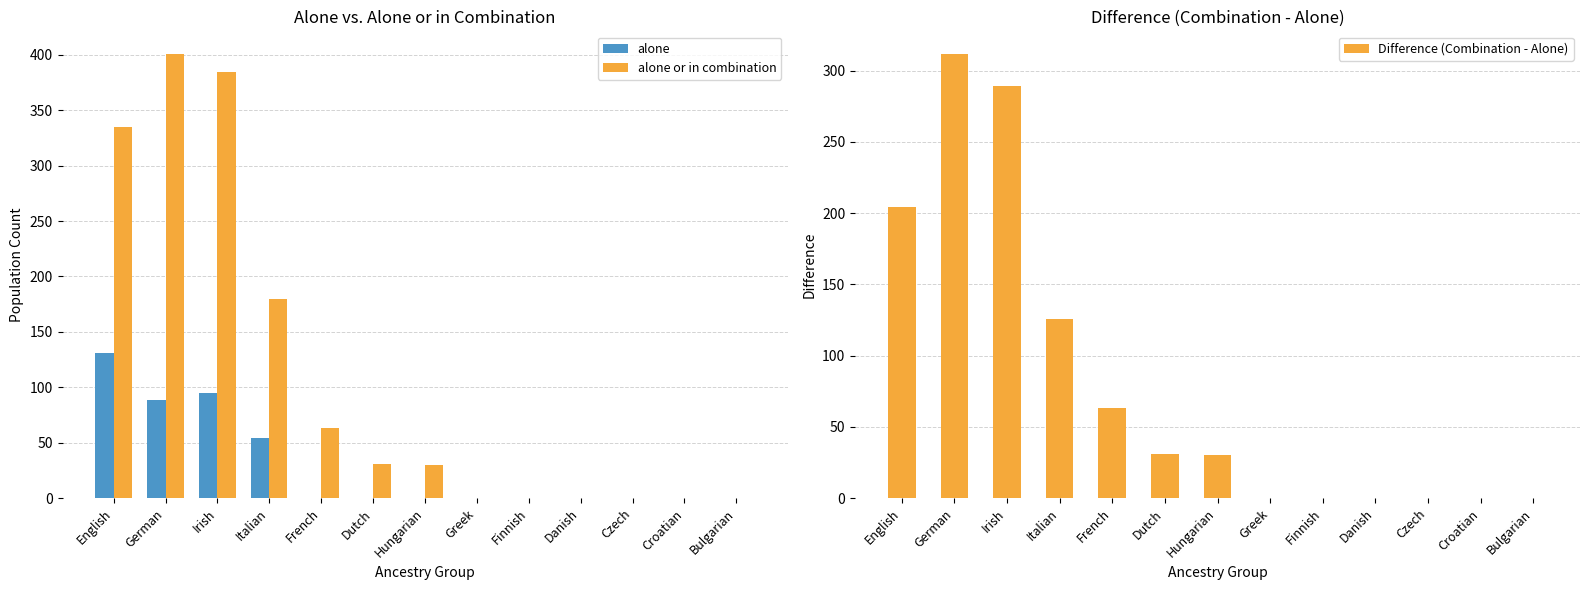

Rank the series by their average value, from lowest to highest.

alone, Difference (Combination - Alone), alone or in combination